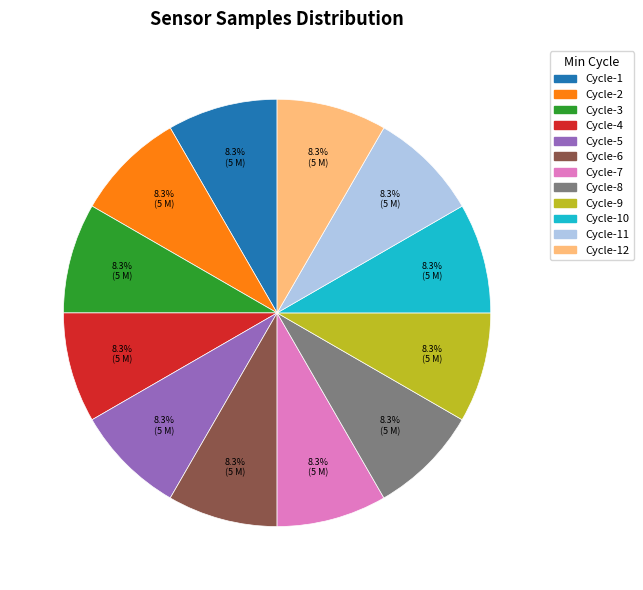

Is there a majority slice in this chart?

No